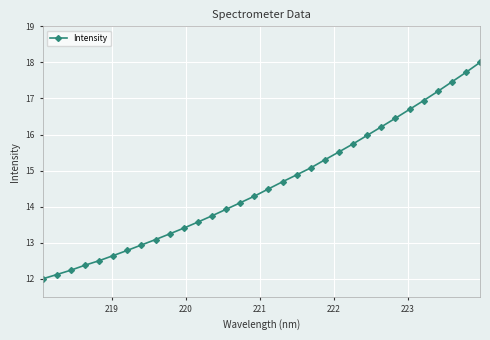

What is the difference between the maximum and minimum values?

6.0